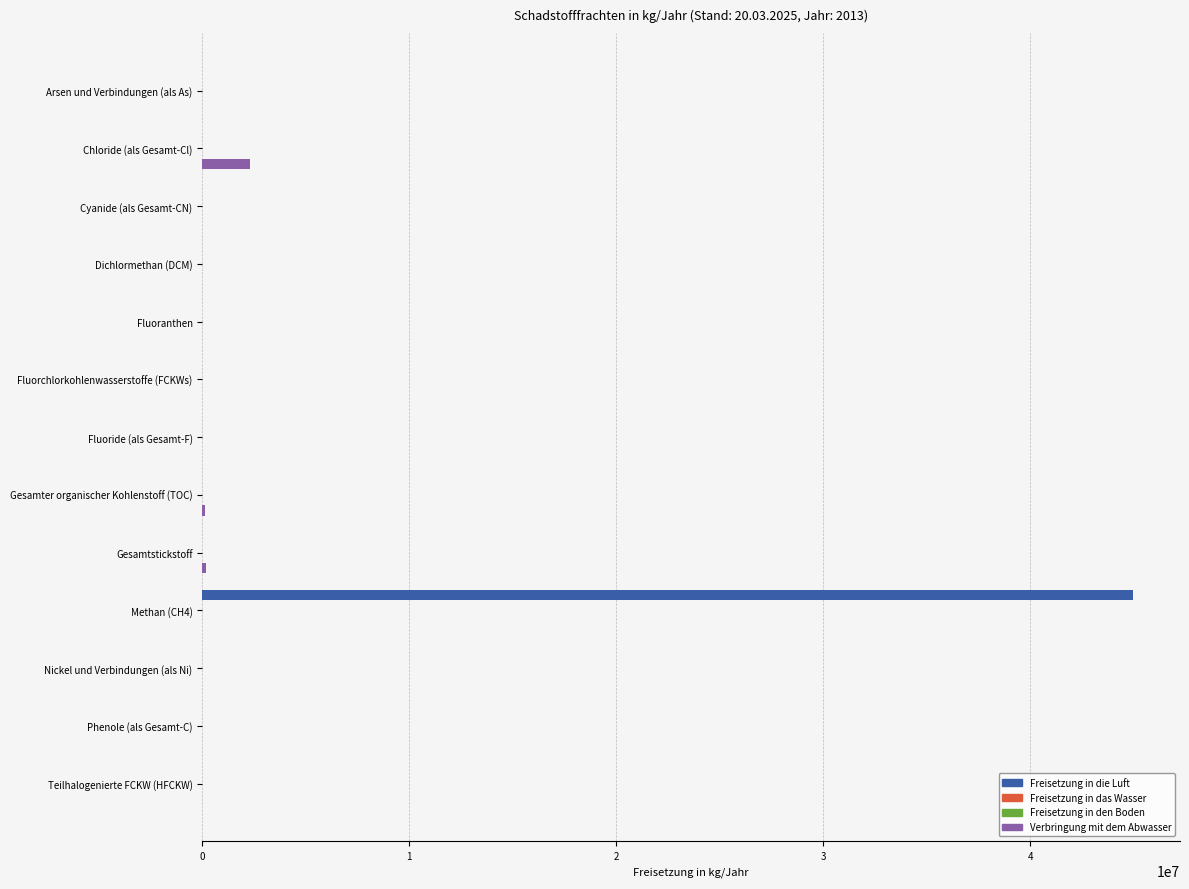

Is it true that Freisetzung in die Luft equals 27491726 at Arsen und Verbindungen (als As)?

False